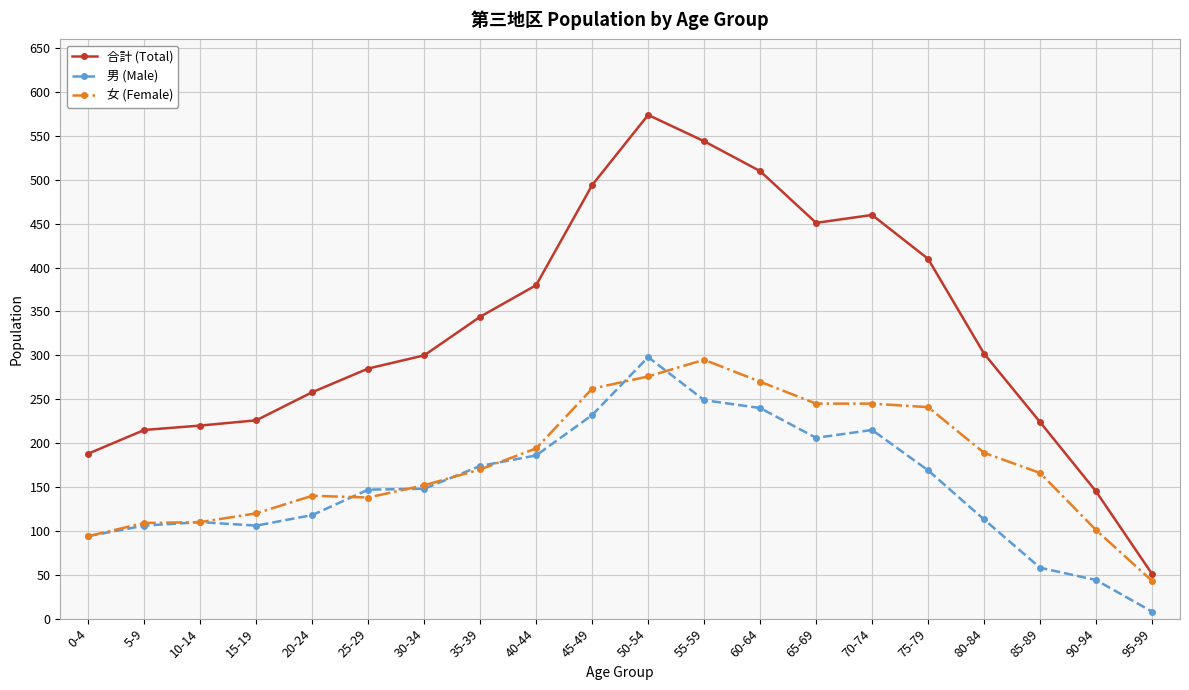

Which series changed the most between 65-69 and 85-89?

合計 (Total)